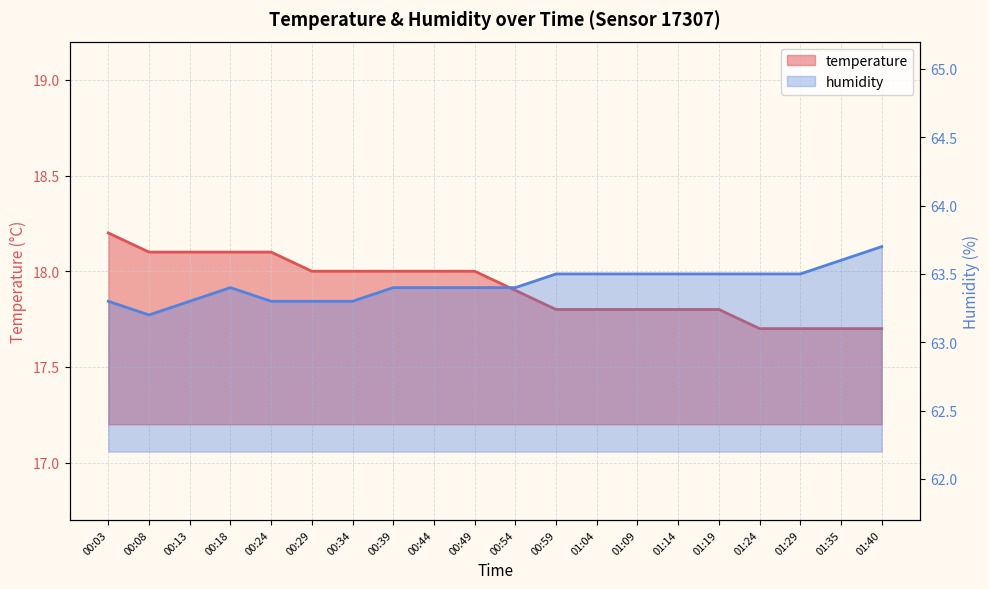

What position from the left is 01:09?

14